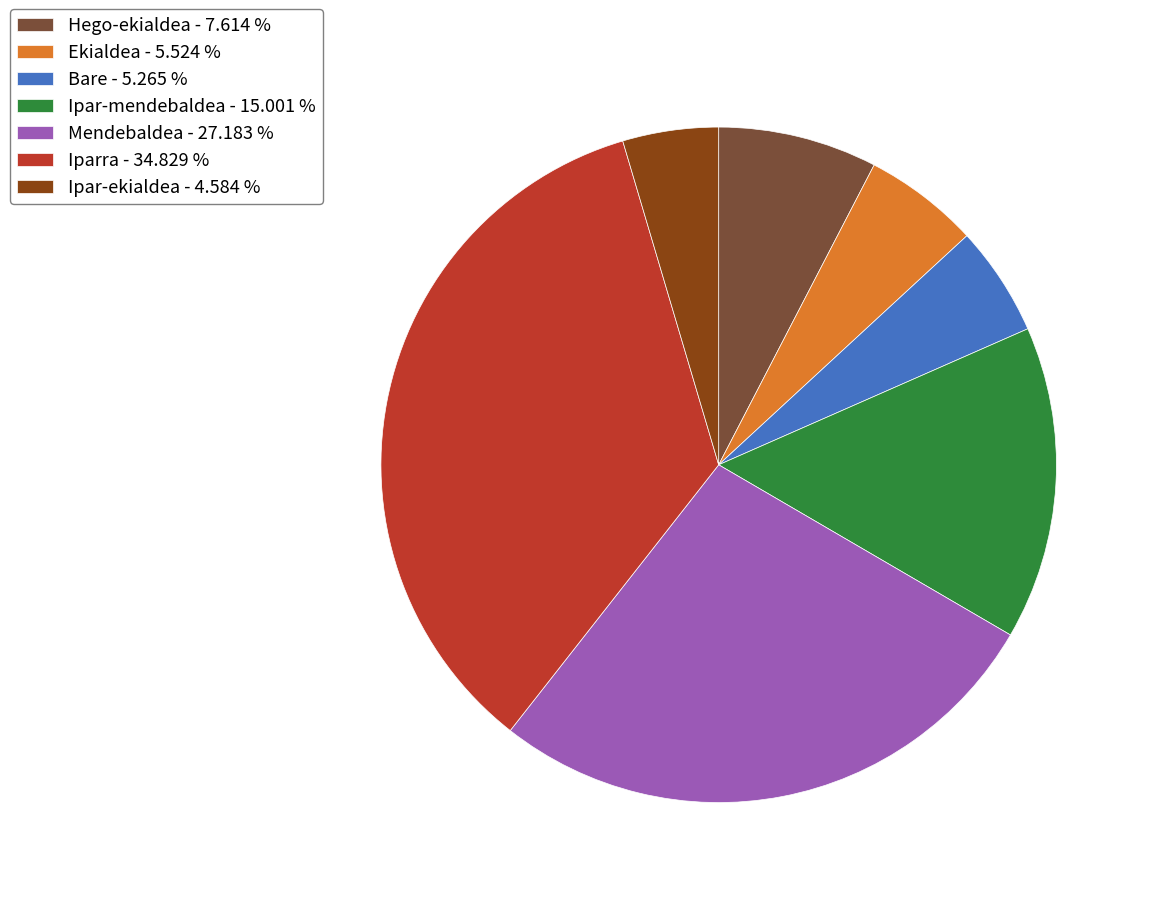

Does any single category account for the majority?

No